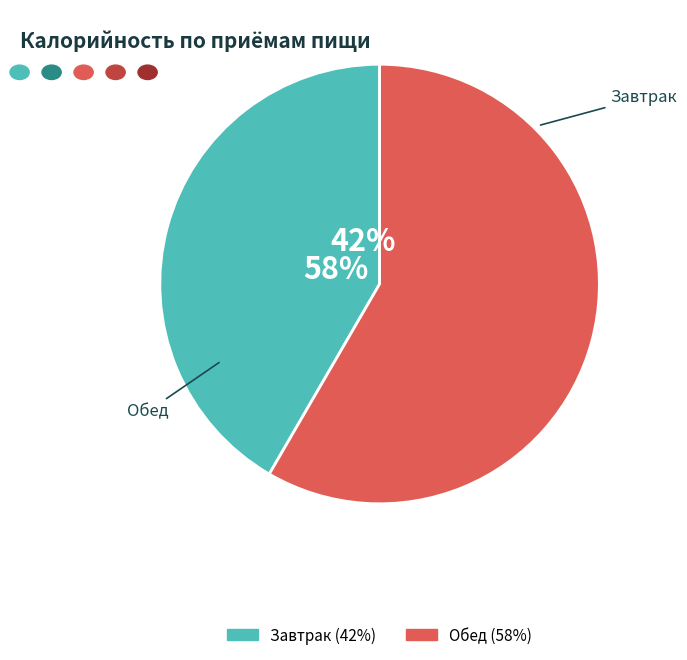

What percentage is the Завтрак slice, to the nearest percent?

42%